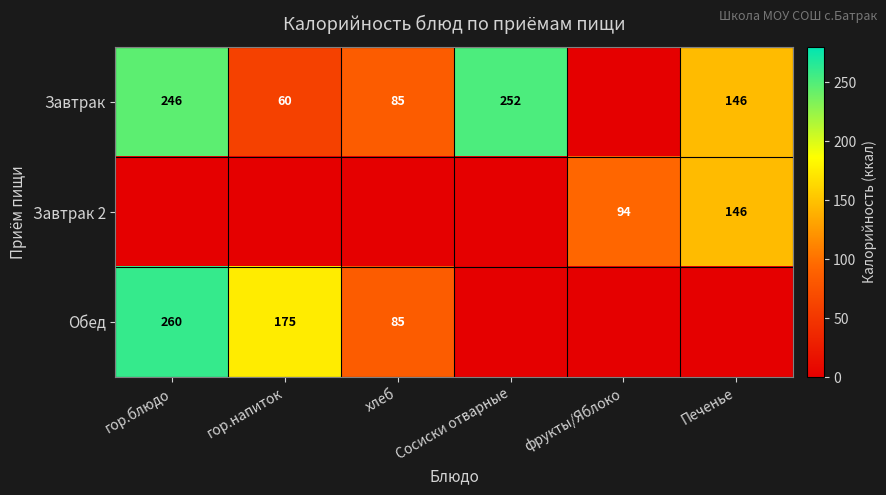

The value of Завтрак at Сосиски отварные is 413. True or false?

False